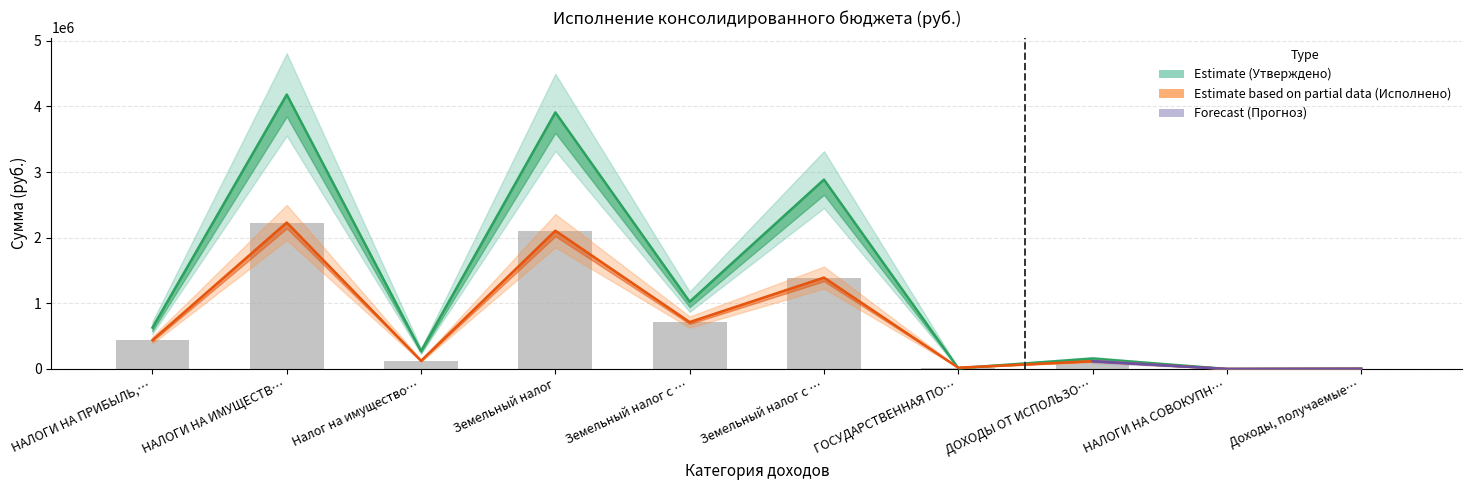

What is the difference between the Утверждено (бюджет субъекта) values at Земельный налог с … and Доходы, получаемые…?

1019700.0